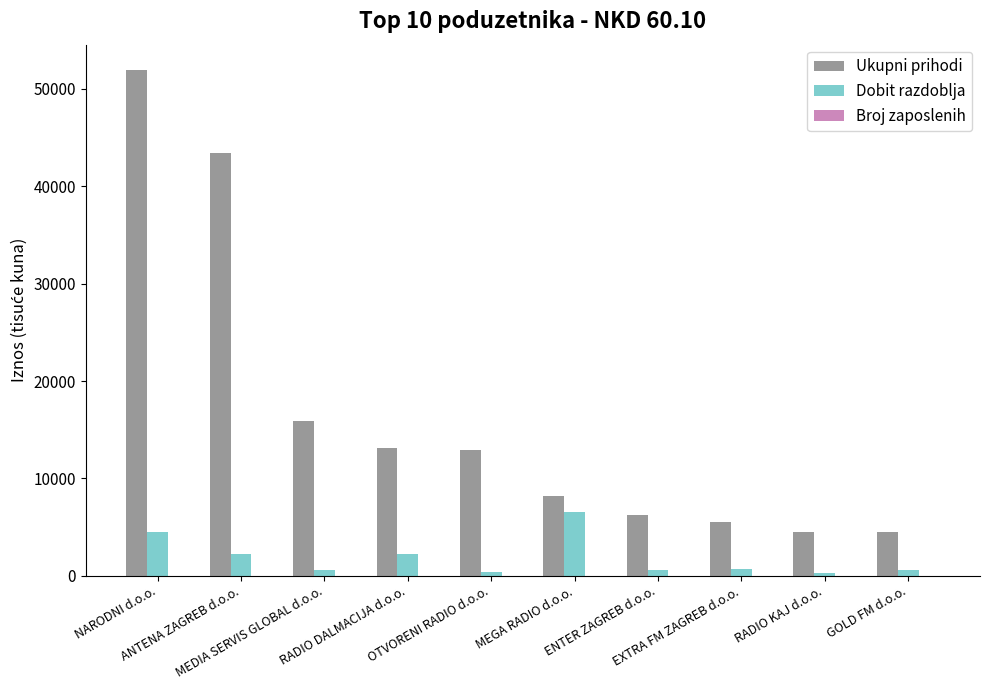

Count the number of categories in the chart.

10